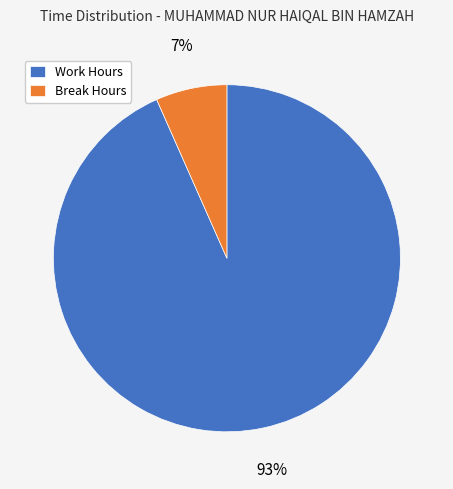

Between Break Hours and Work Hours, which is larger?

Work Hours